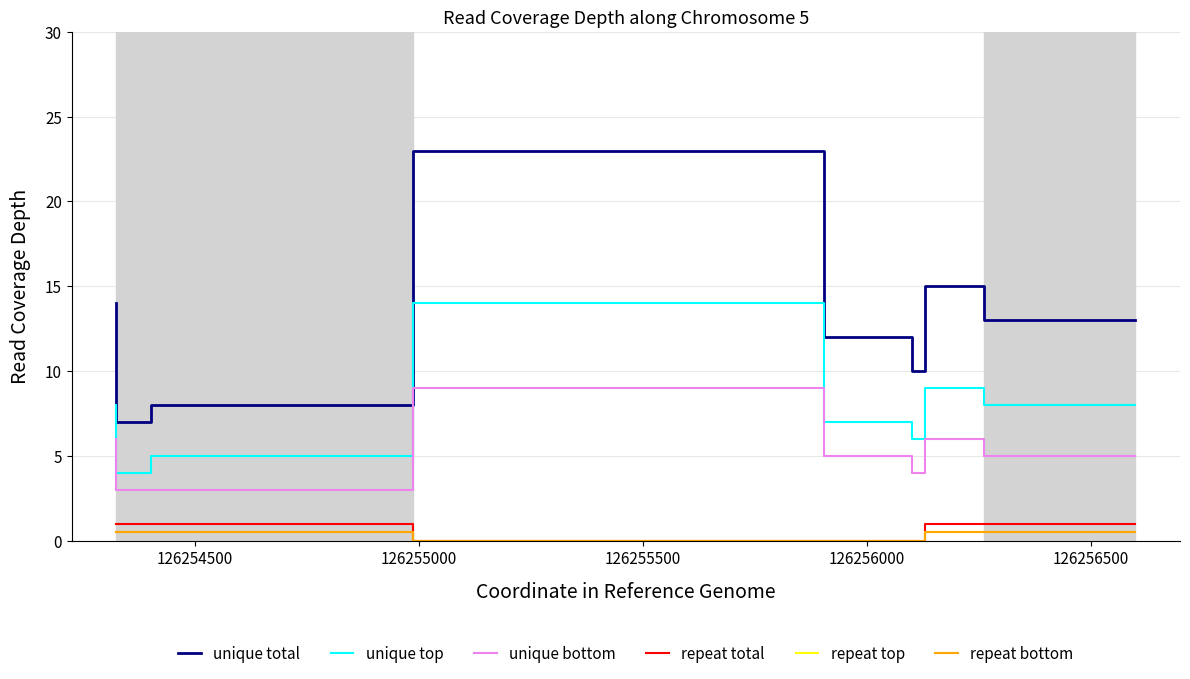

Reading left to right, transcribe all the data shown in this chart.

unique total: 14.0	7.0	8.0	23.0	12.0	10.0	15.0	13.0
unique top: 8.0	4.0	5.0	14.0	7.0	6.0	9.0	8.0
unique bottom: 6.0	3.0	3.0	9.0	5.0	4.0	6.0	5.0
repeat total: 1.0	1.0	1.0	0.0	0.0	0.0	1.0	1.0
repeat top: 0.5	0.5	0.5	0.0	0.0	0.0	0.5	0.5
repeat bottom: 0.5	0.5	0.5	0.0	0.0	0.0	0.5	0.5